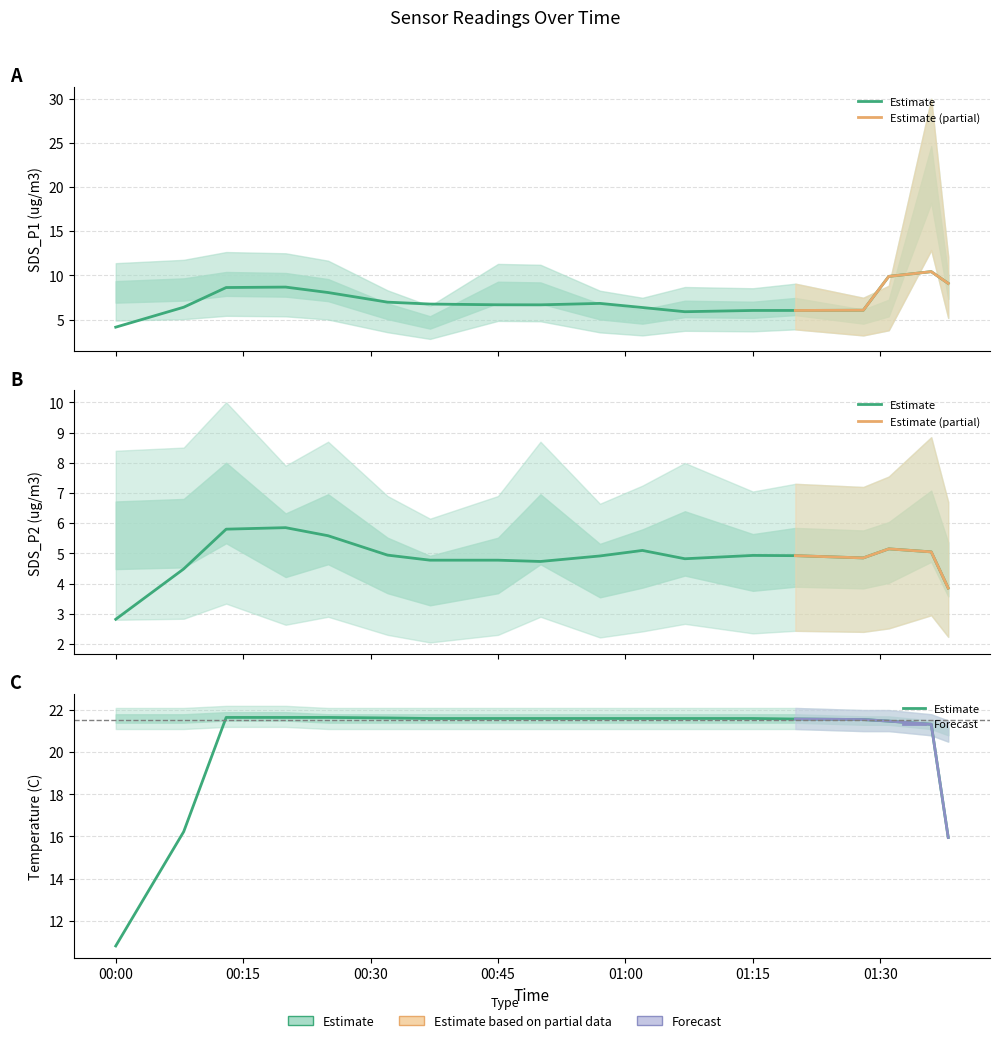

What position from the right is 2022/09/14 00:00?

18